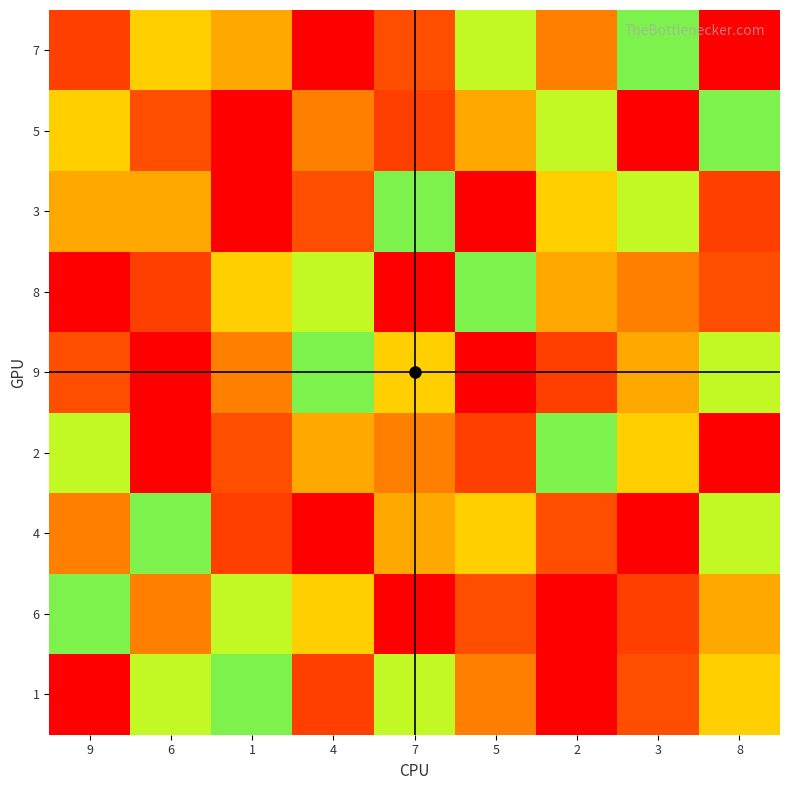

At which category is the sum across all series the highest?

8